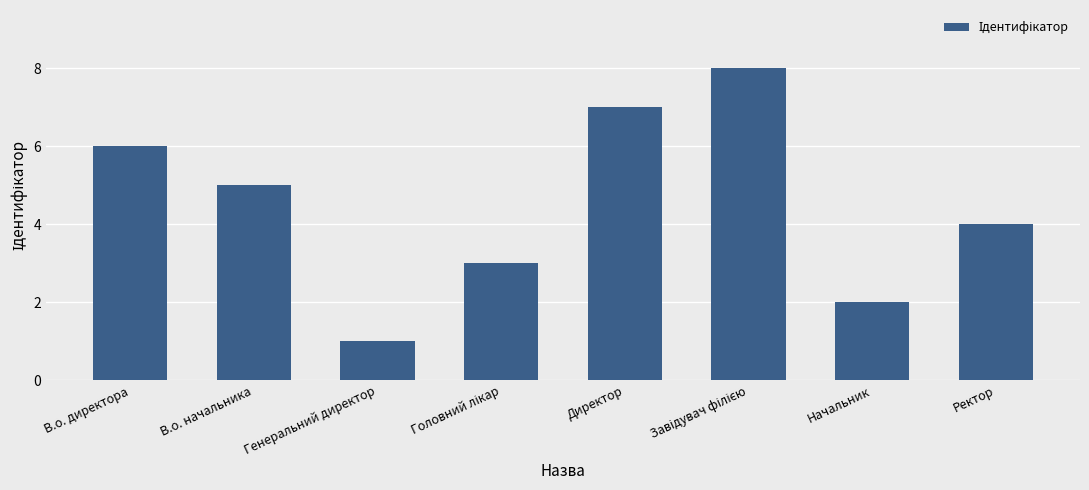

How many distinct data groups are displayed?

1